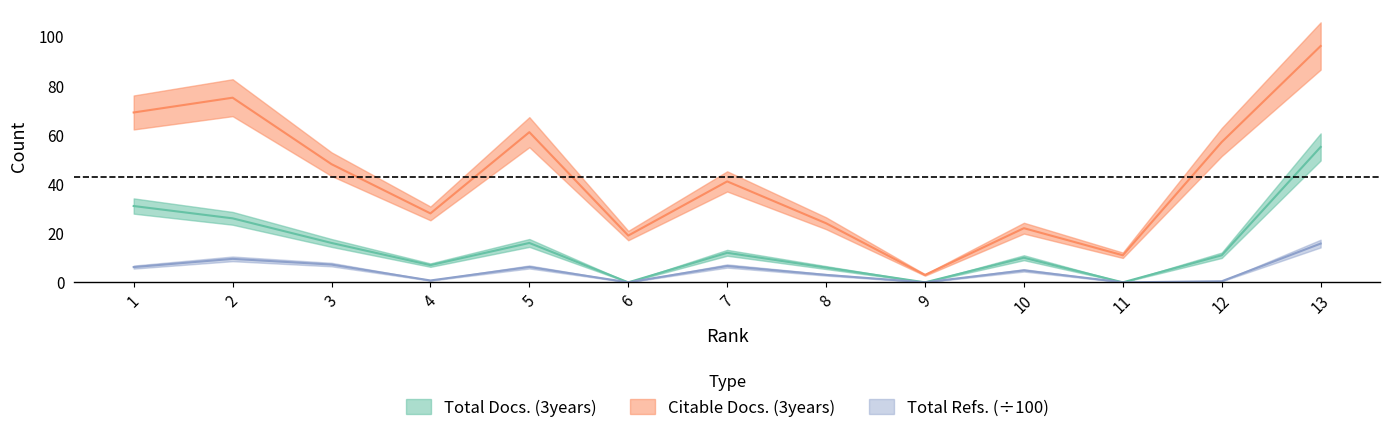

What is the value of the Total Refs. point at the 2nd from the left?

9.5